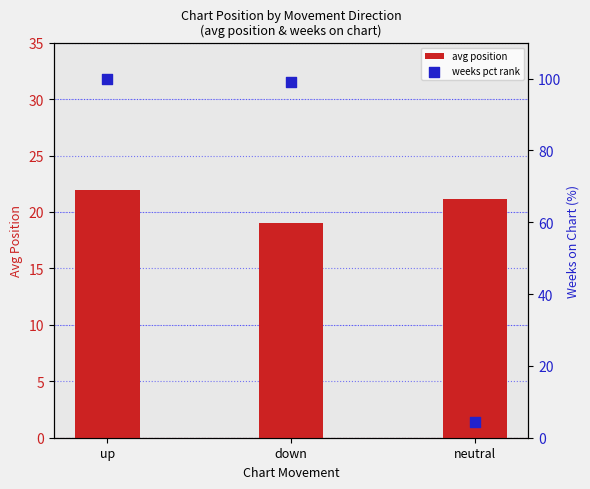

Is the value of weeks pct rank at up greater than the value of avg position at down?

Yes